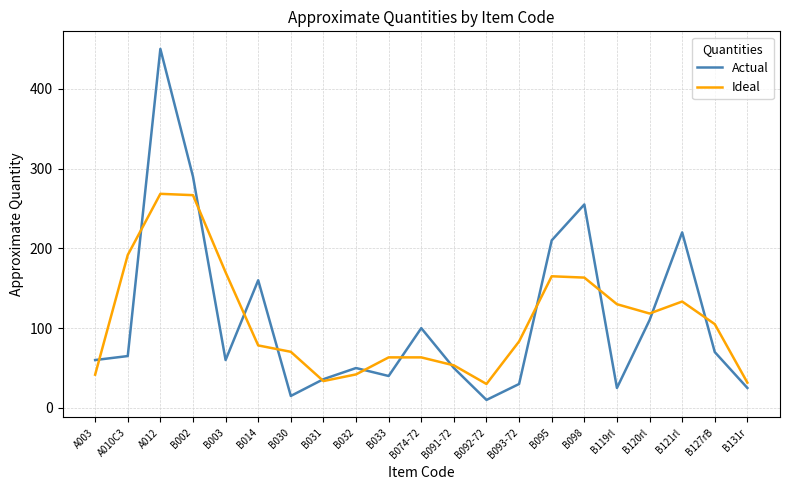

At B092-72, list the series in order from smallest to largest.

Actual, Ideal